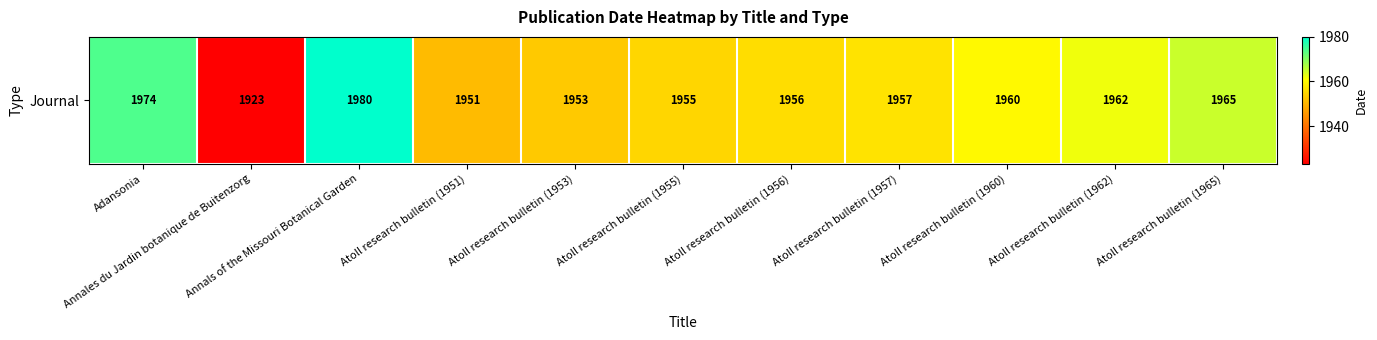

True or false: the data shows 2835 at Atoll research bulletin (1960).

False